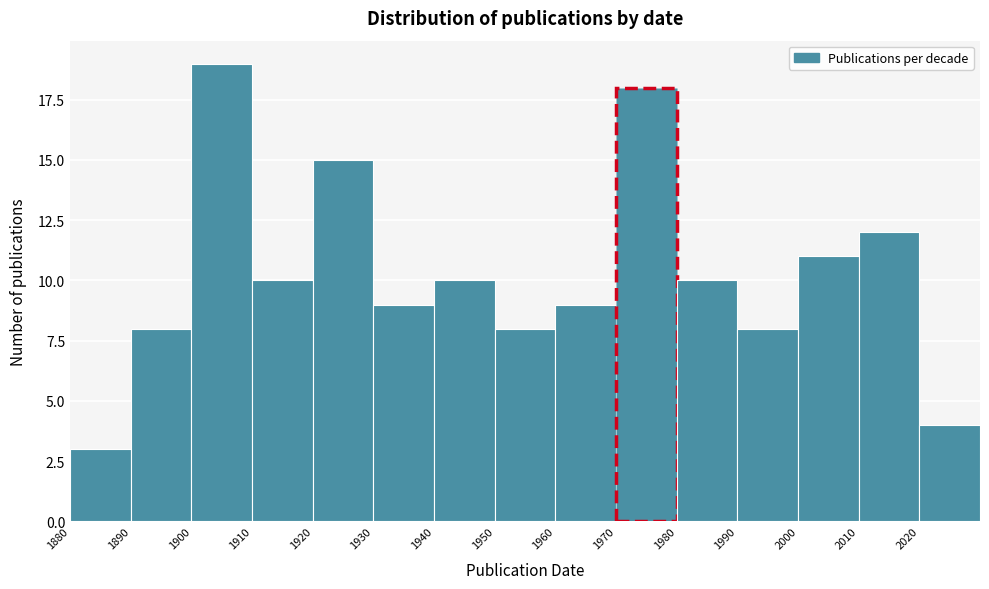

Over which range of the x-axis is the bar tallest?

1900 to 1910